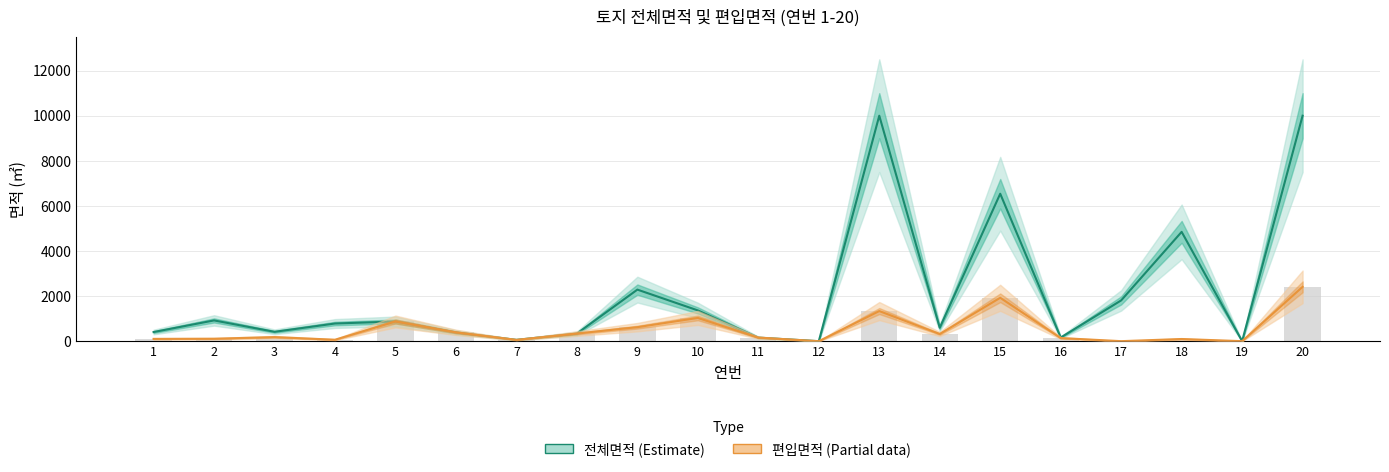

What is the total value across all series at 17?

1812